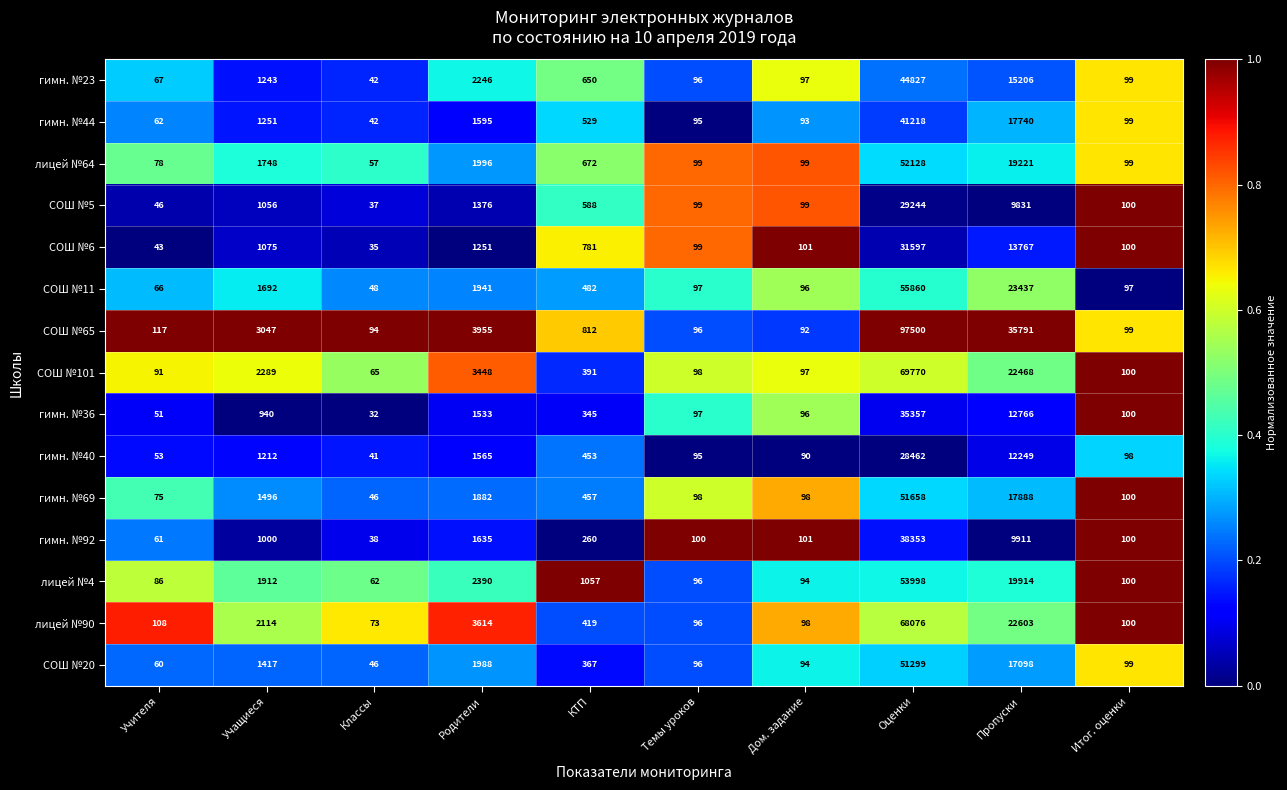

The СОШ №65 series shows 130437 at Оценки. True or false?

False